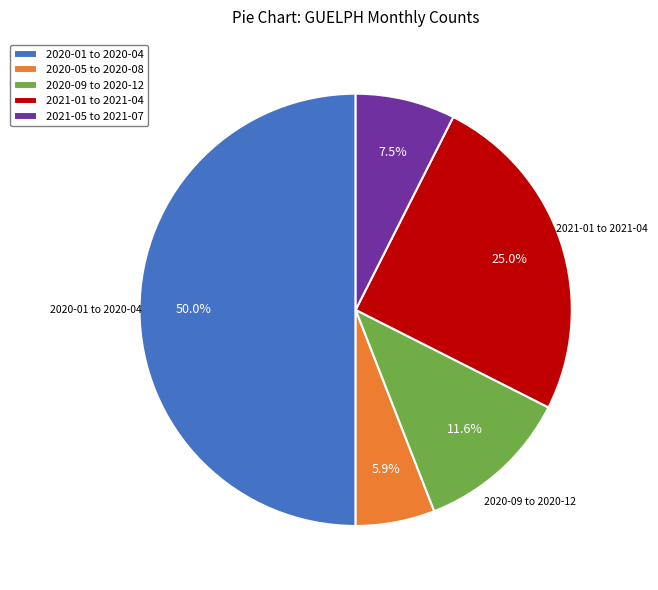

Which slice represents more than half of the pie?

2020-01 to 2020-04